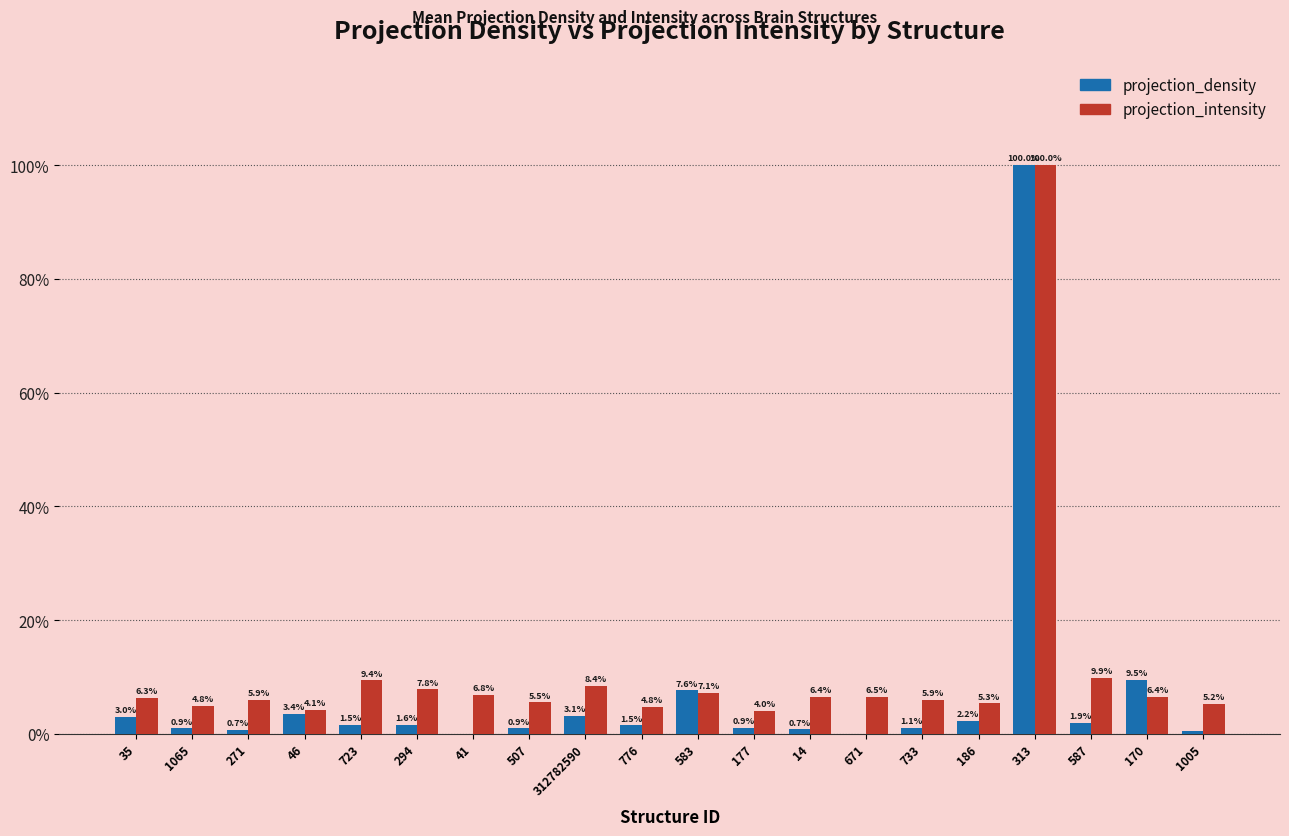

True or false: projection_intensity has a value of 0.0 at 14.

False